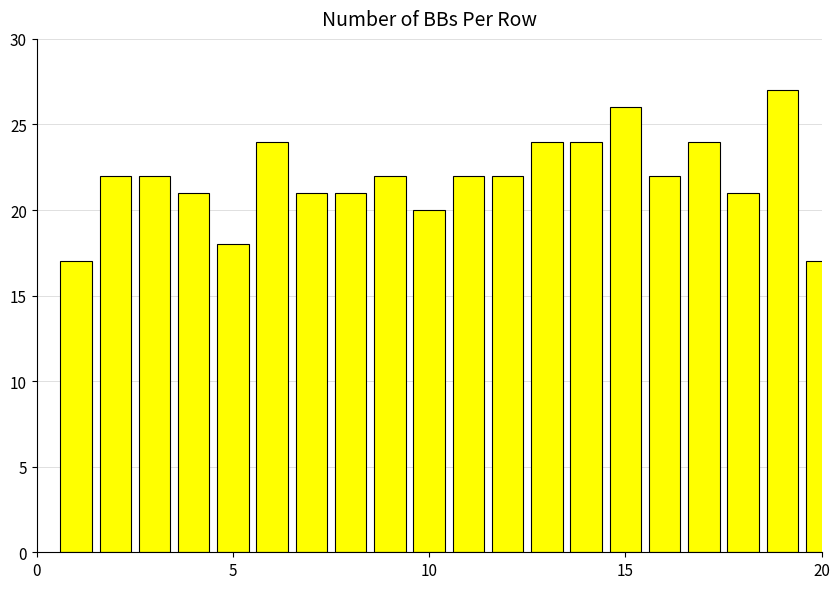

Count the values in the range 21 to 24.

14